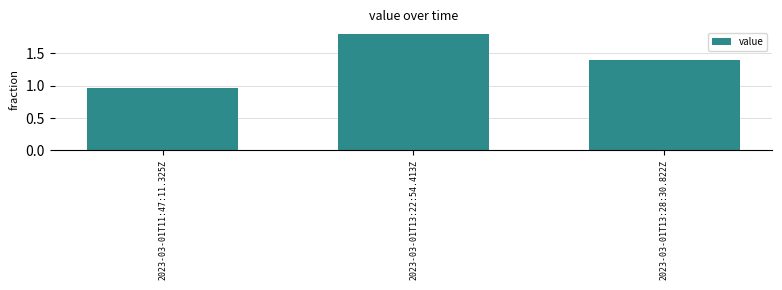

What is the label of the 3rd bar from the right?

2023-03-01T11:47:11.325Z